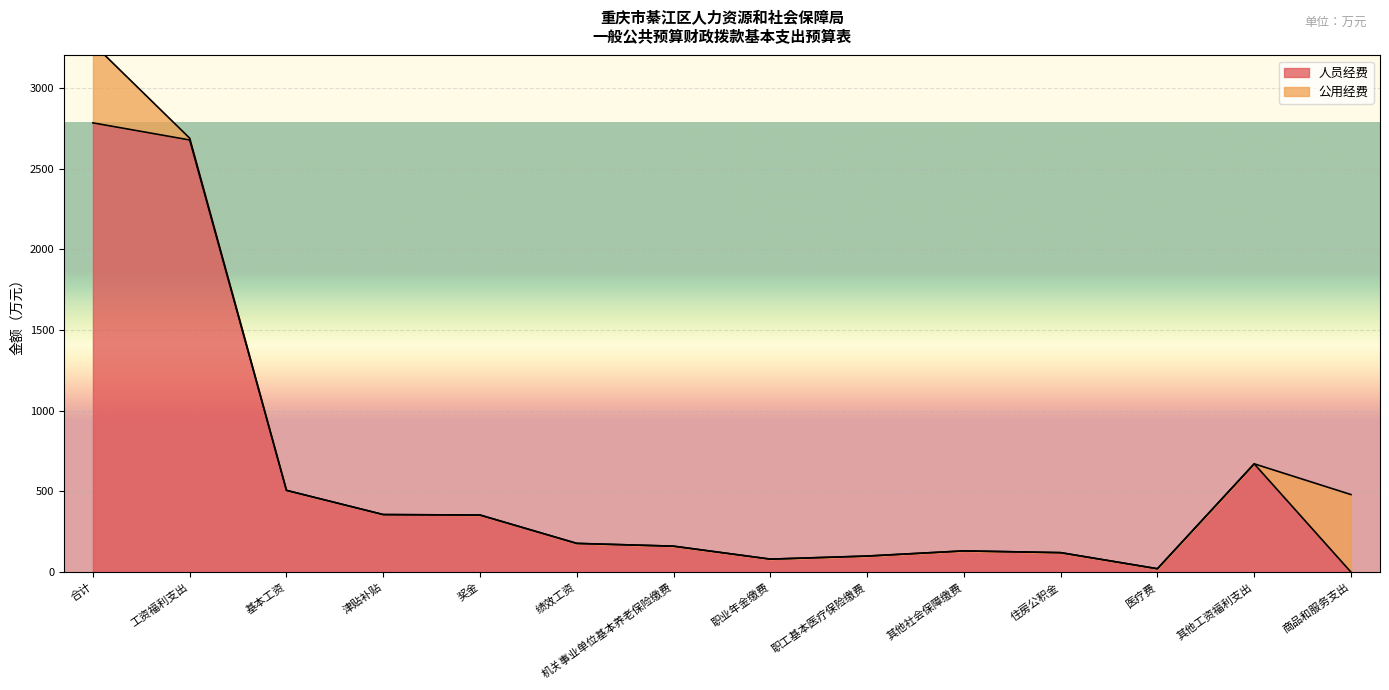

The value of 人员经费 at 职工基本医疗保险缴费 is 99.4. True or false?

True